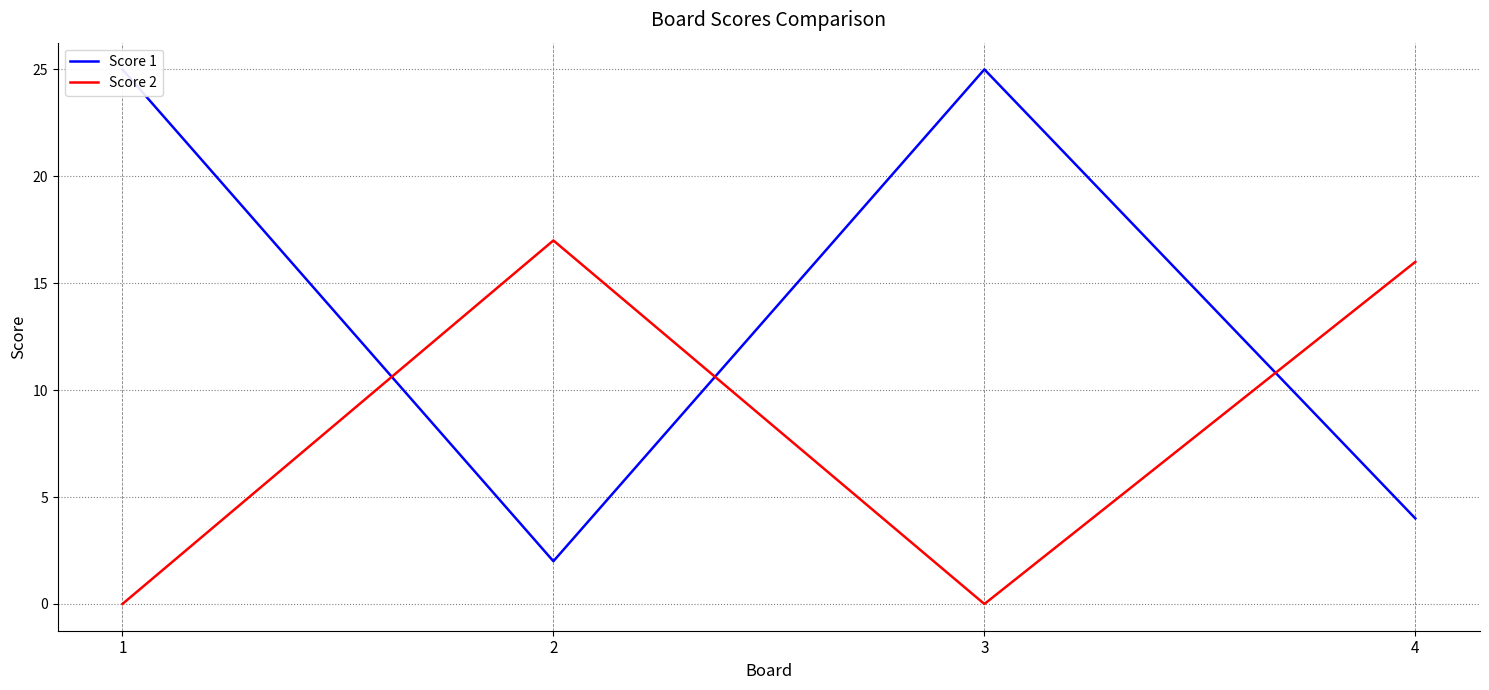

What is the approximate value of Score 2 at 2?

17